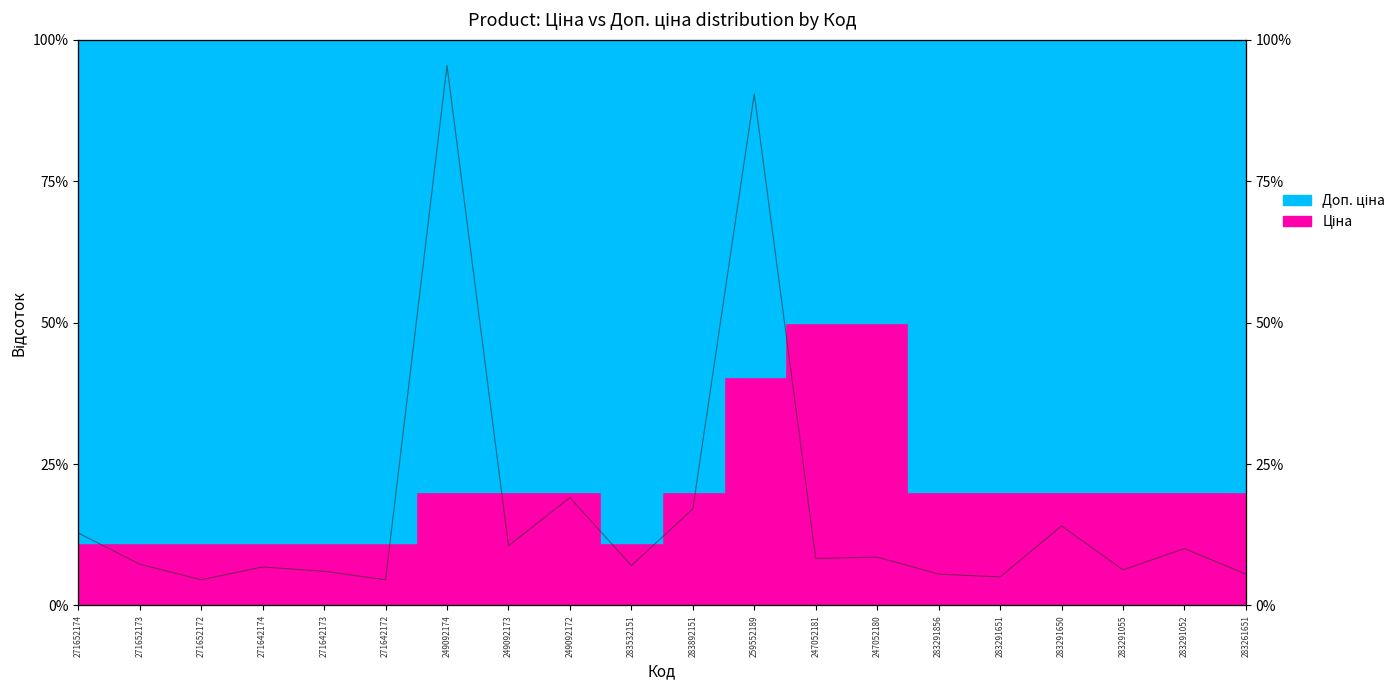

What is the value of the 8th point from the left?

29